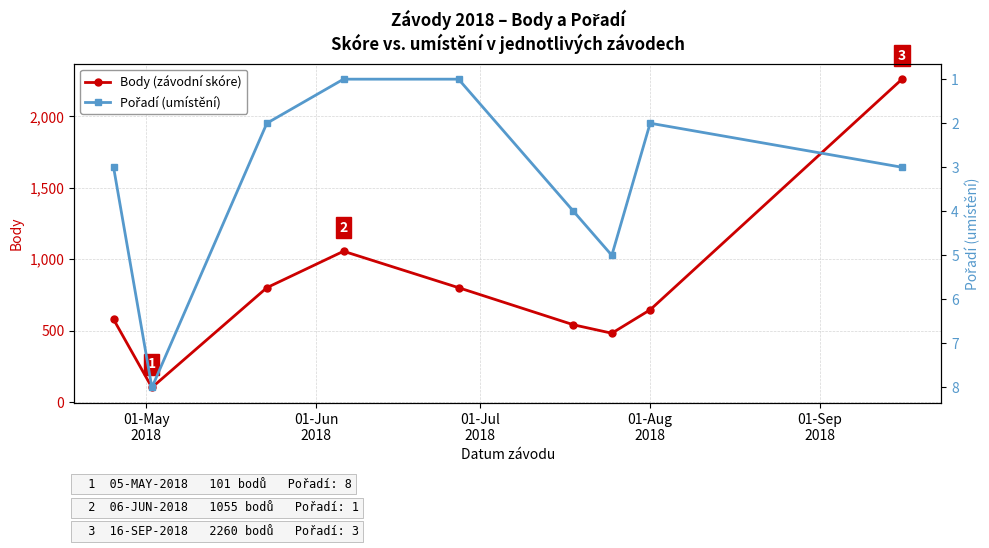

What is the lowest value of the Body (závodní skóre) series?

101